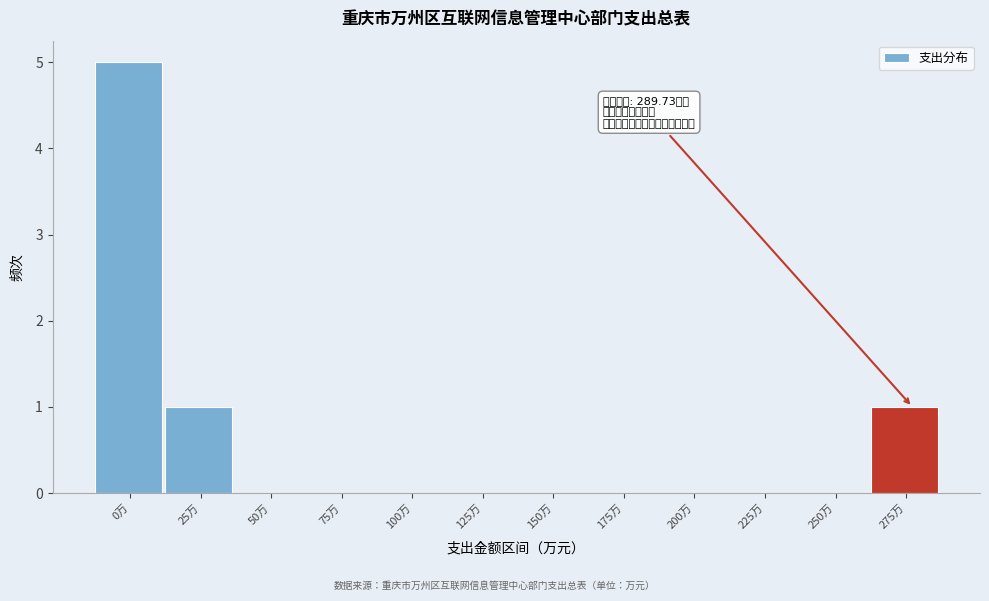

Reading left to right, transcribe all the data shown in this chart.

0万=5	25万=1	50万=0	75万=0	100万=0	125万=0	150万=0	175万=0	200万=0	225万=0	250万=0	275万=1